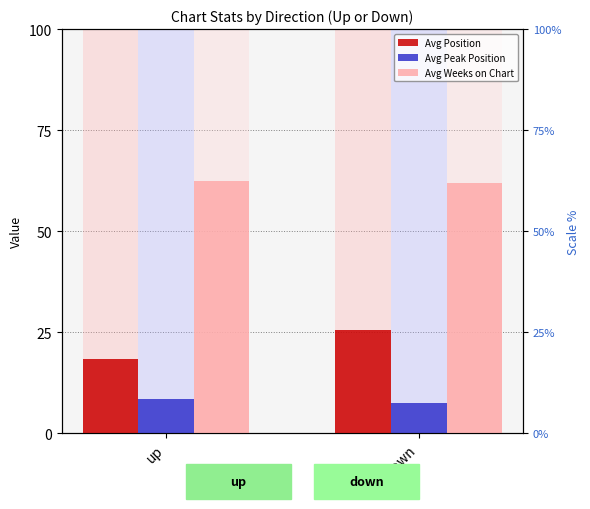

What is the sum of all Avg Position values?

43.8